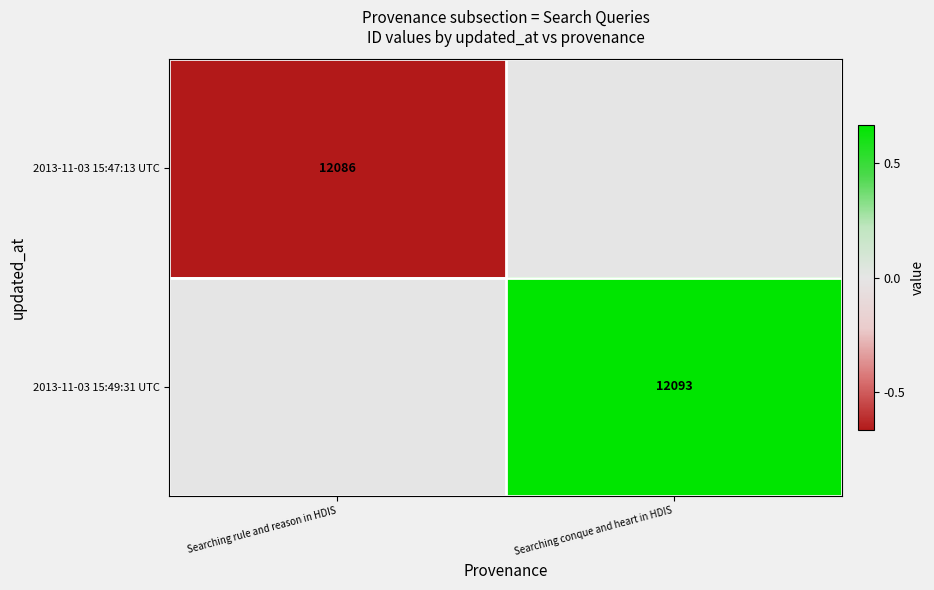

The 2013-11-03 15:49:31 UTC series shows 21138 at Searching conque and heart in HDIS. True or false?

False